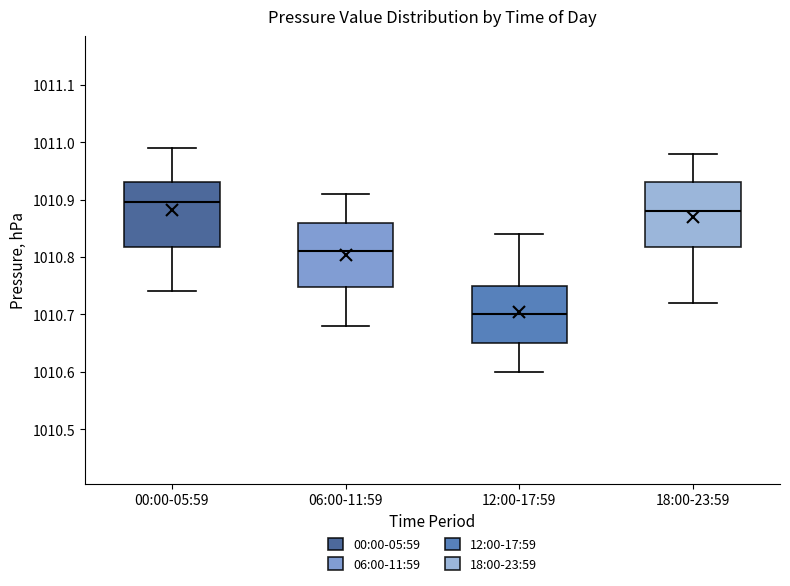

Where does the upper whisker of the box for 06:00-11:59 end on the y-axis? The values are not printed on the chart, so give them approximately, as read against the axis.

1010.91